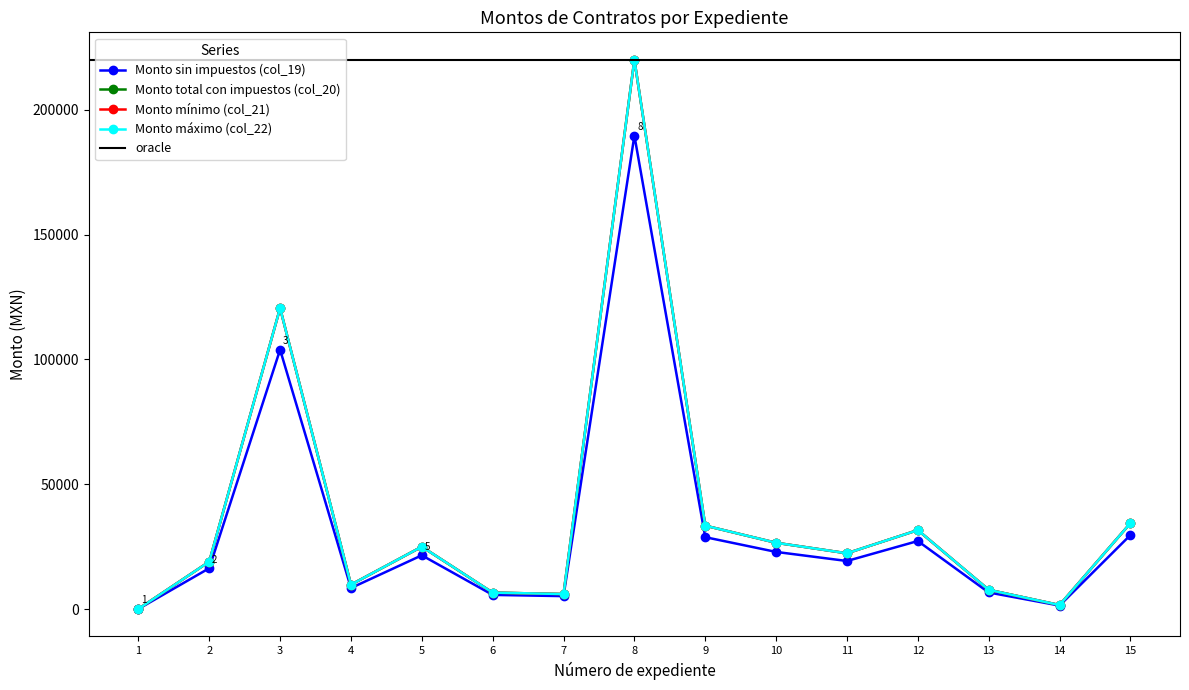

At which category does Monto total con impuestos (col_20) reach its first local valley?

4